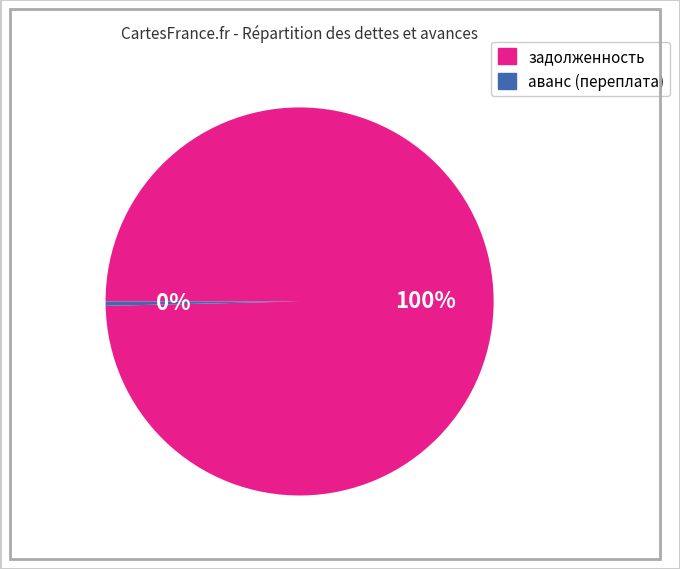

To the nearest percent, what is the average slice percentage?

50%